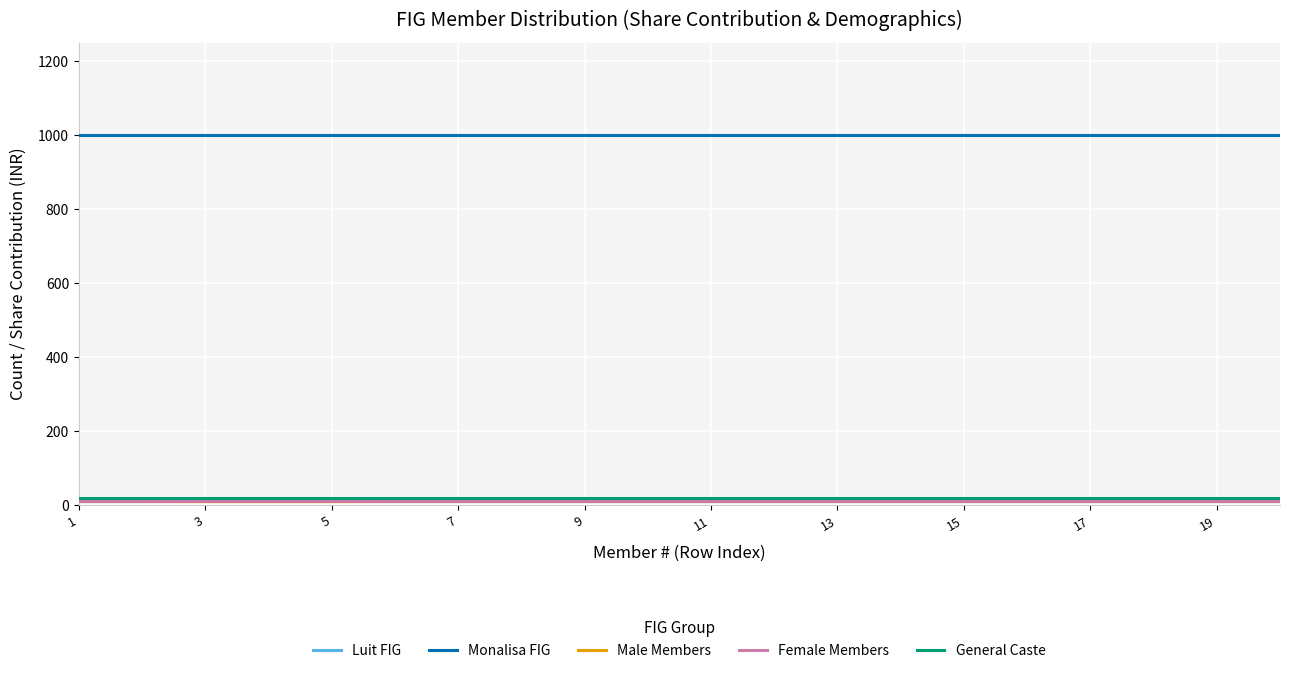

Does the chart display data point markers on the line(s)?

No